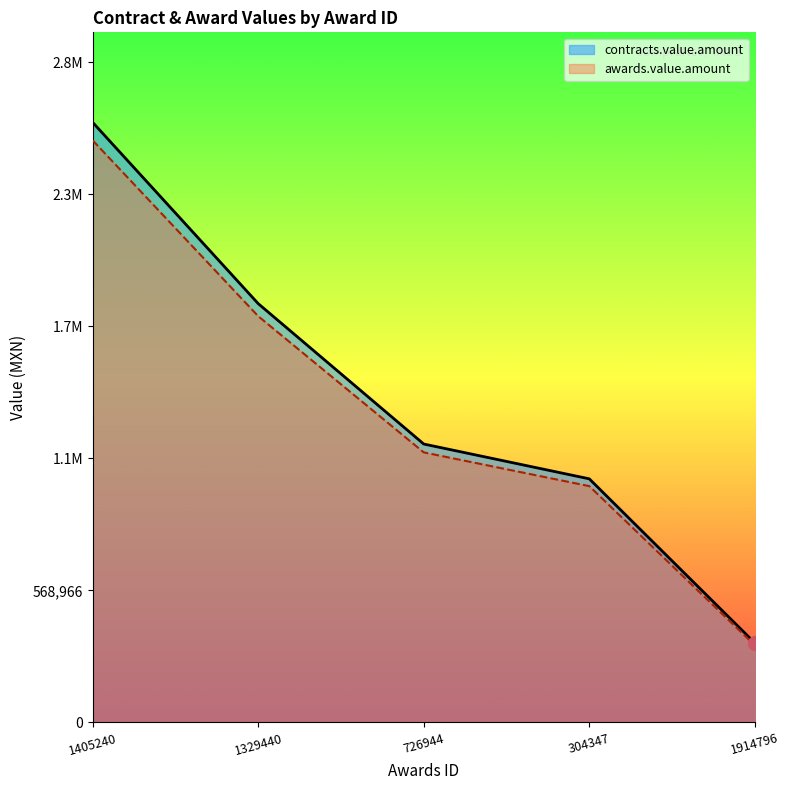

True or false: contracts.value.amount and awards.value.amount intersect in this chart.

False